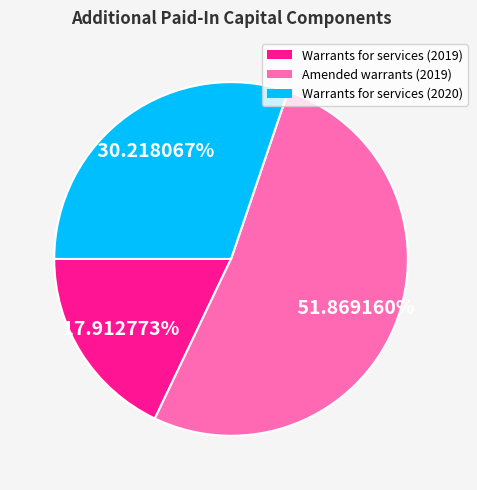

To the nearest percent, what is the difference between the largest and smallest slice percentages?

34%